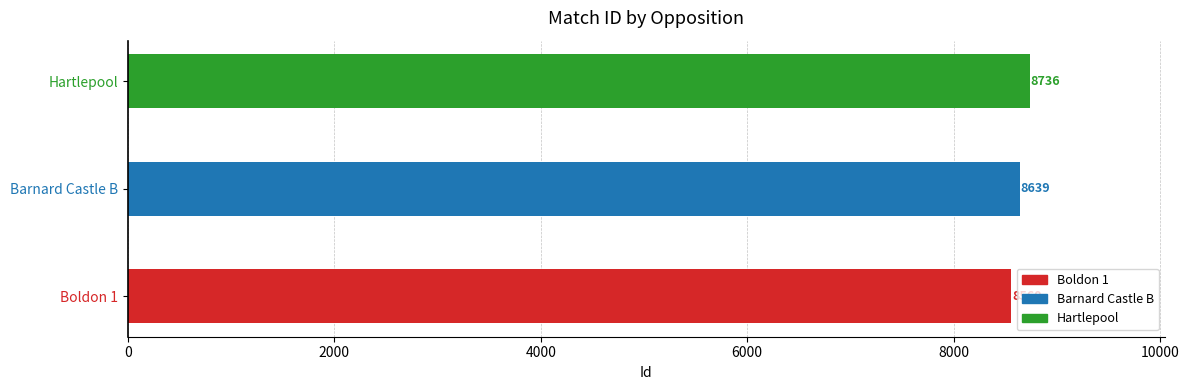

What is the change in value from Barnard Castle B to Hartlepool?

+97